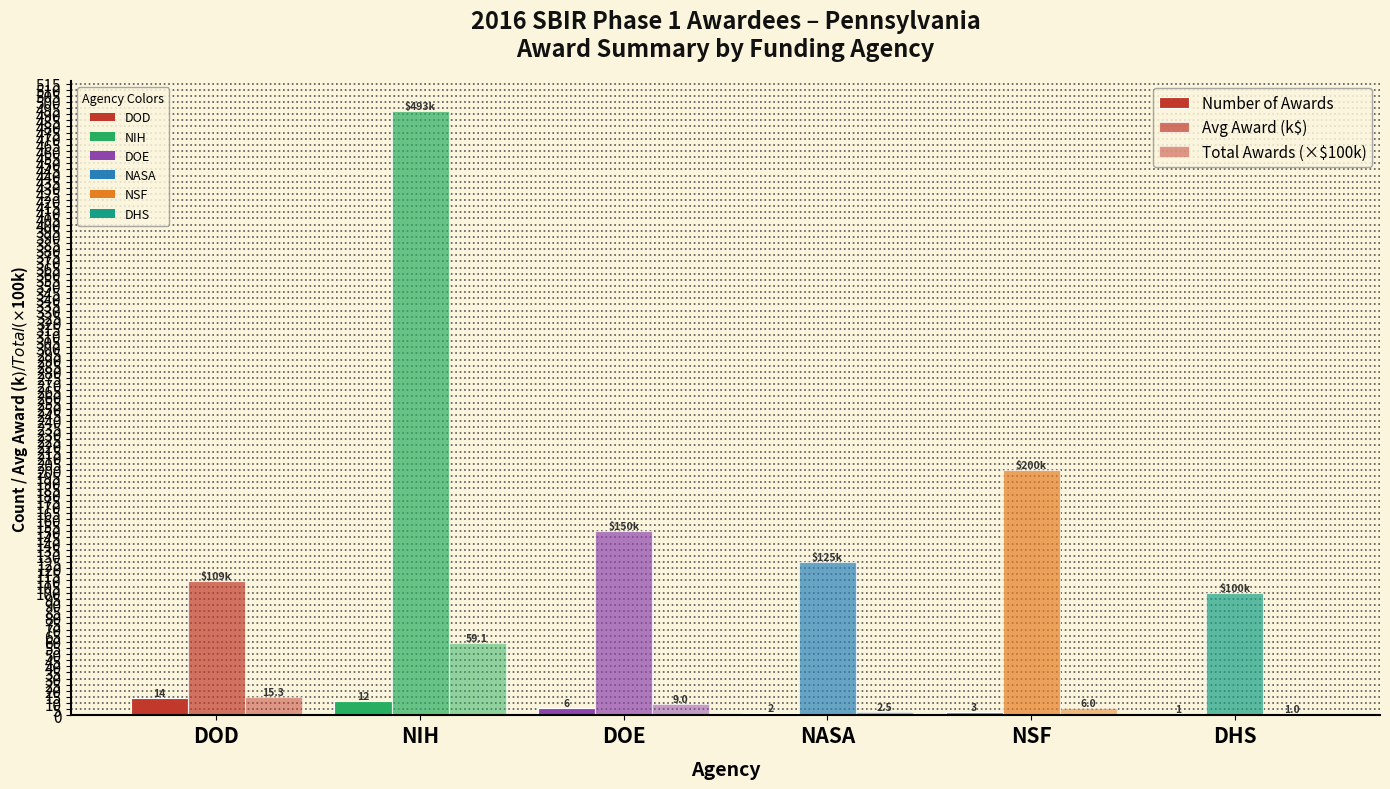

How many groups of bars are there?

6